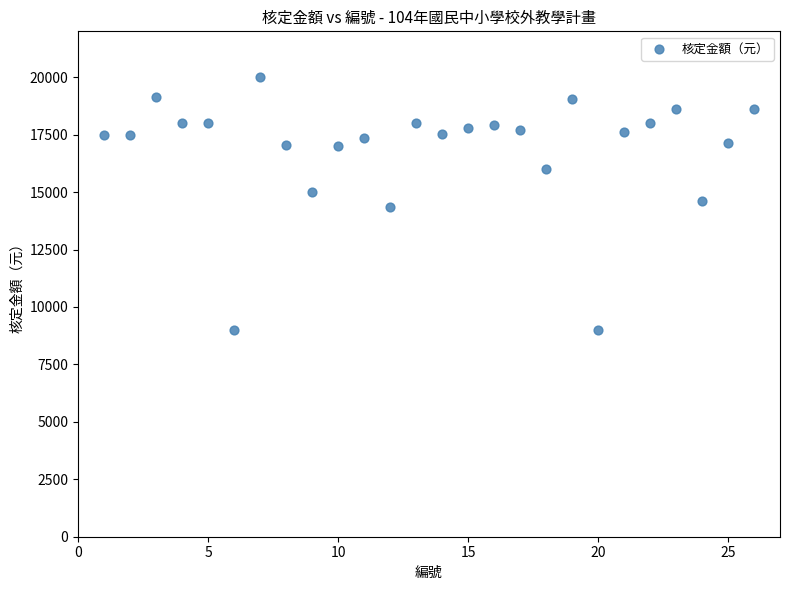

What is the range of X values (max minus min)?

25